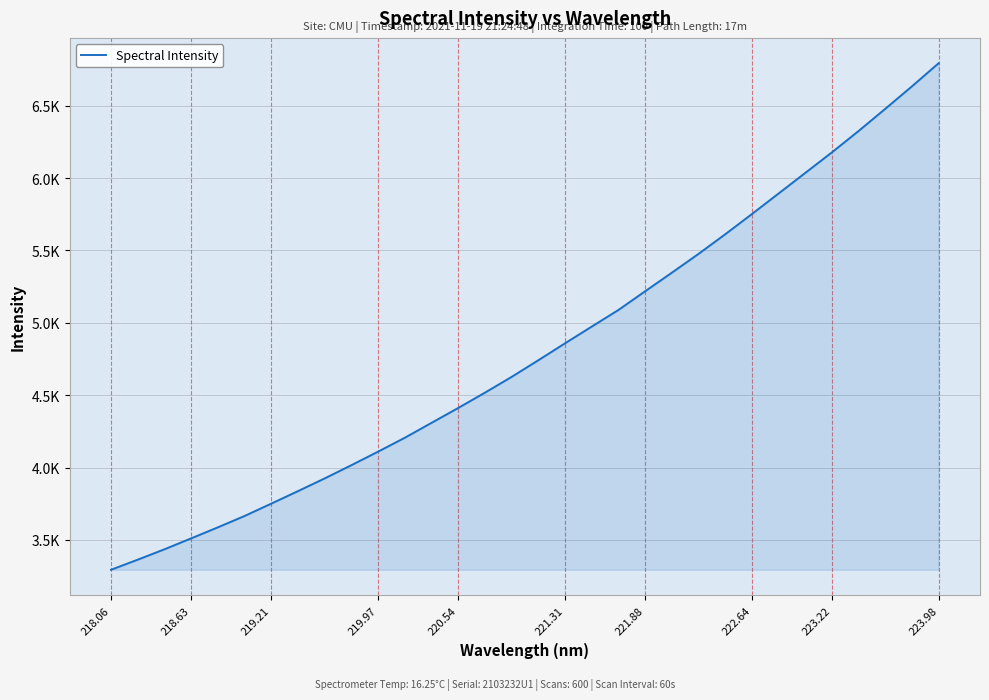

Count the number of data series in this chart.

1